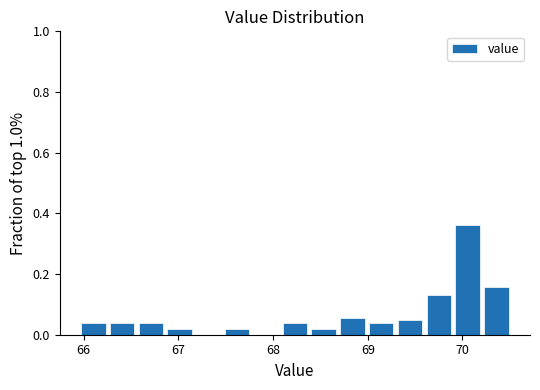

Read against the x-axis, roughly where is the centre of the tallest bar?

70.1